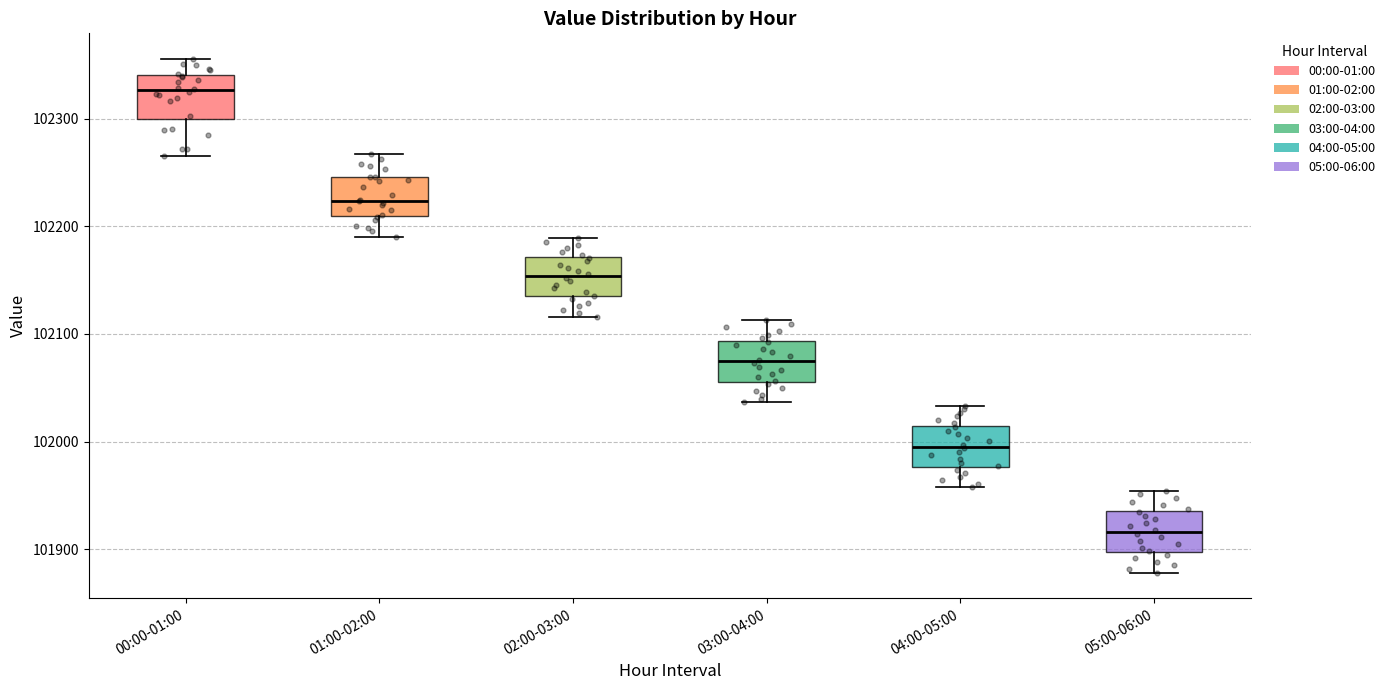

Where does the median line of the box for 03:00-04:00 sit on the y-axis? The values are not printed on the chart, so give them approximately, as read against the axis.

102070